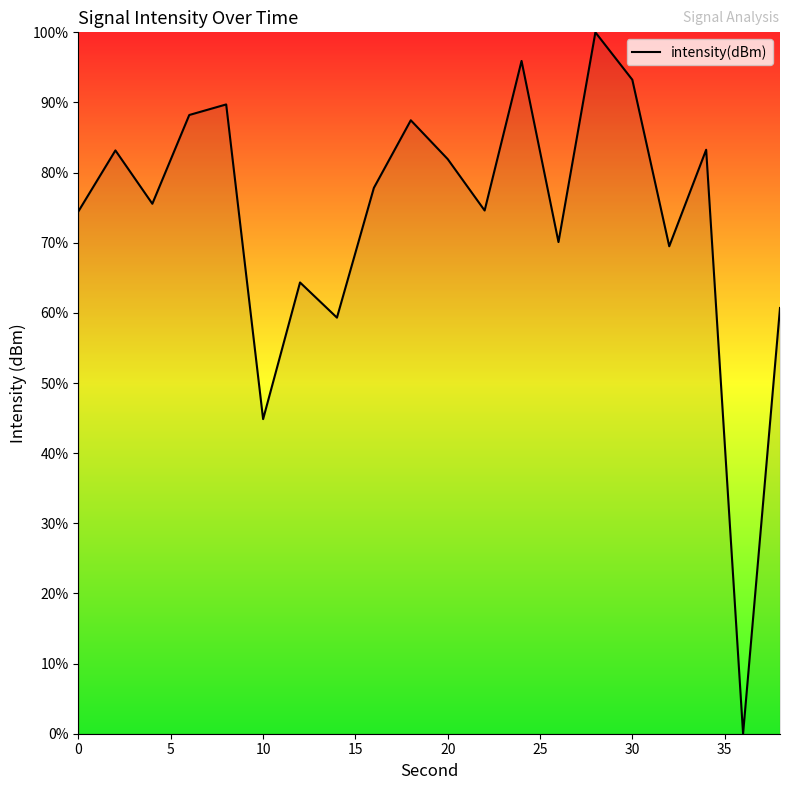

What is the difference between the maximum and minimum values?

100.0